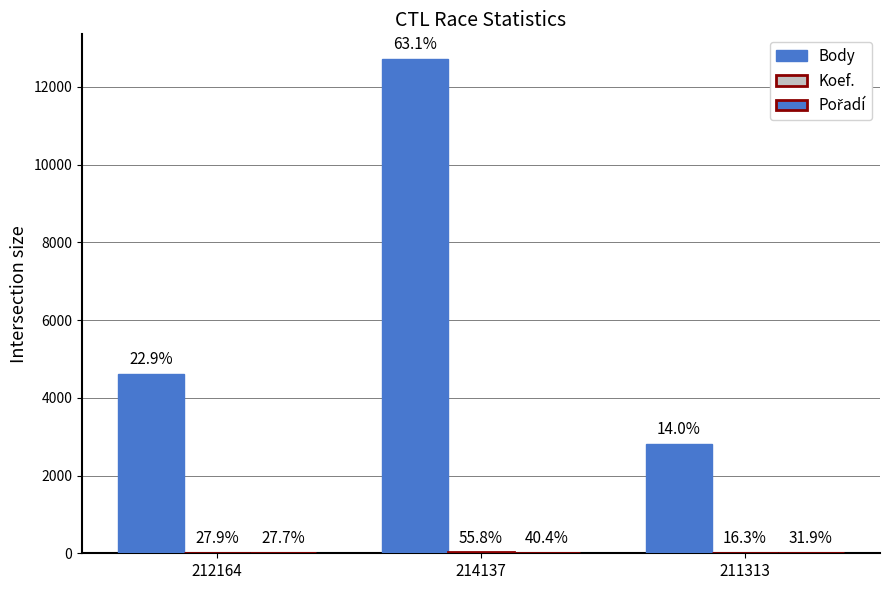

List the series in order of their peak value, lowest first.

Pořadí, Koef., Body